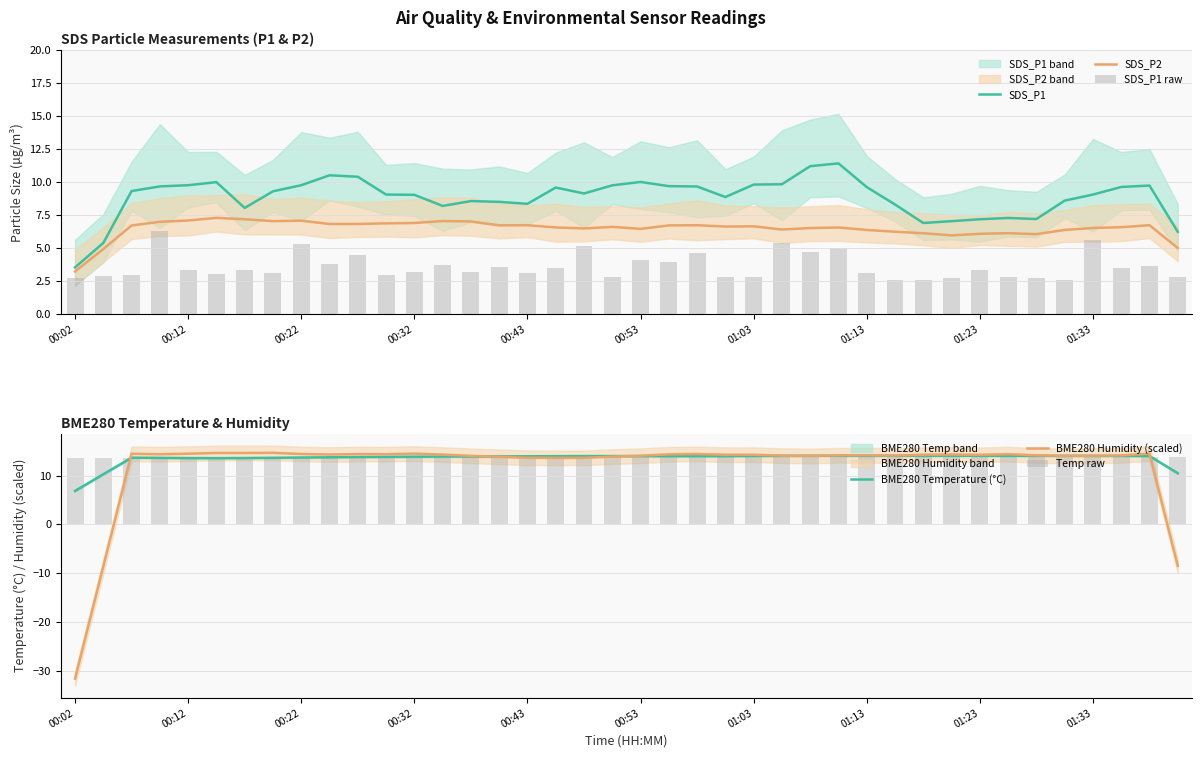

What value does the Temp raw series have at 34?

13.8